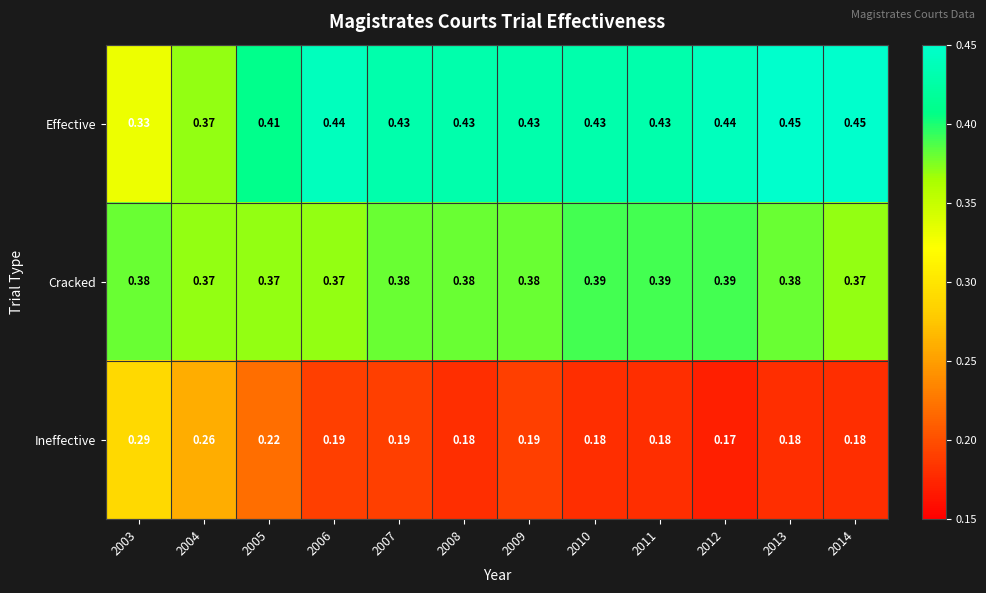

Is the value of Ineffective at 2004 greater than the value of Cracked at 2011?

No